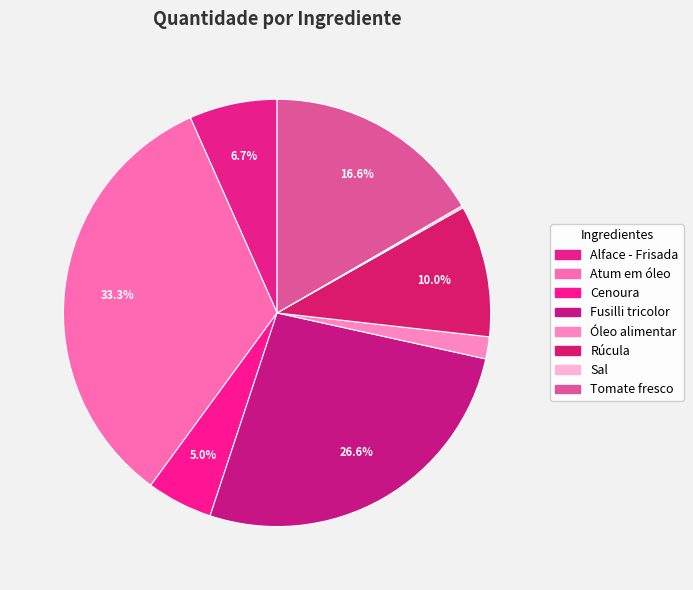

To the nearest percent, what percentage of the pie is Tomate fresco?

17%